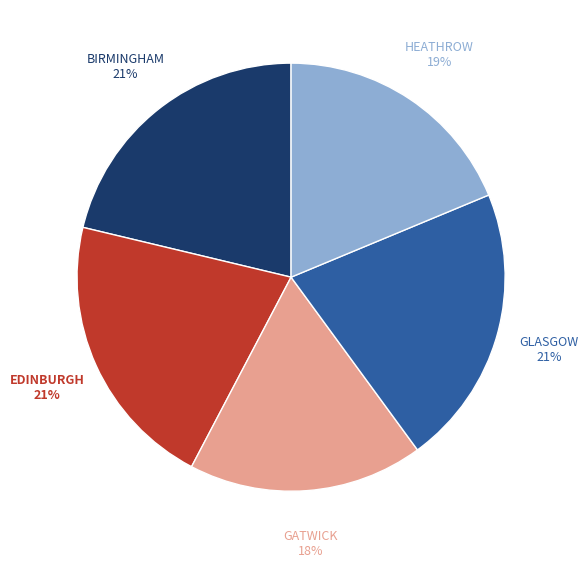

Which slice is the smallest?

GATWICK